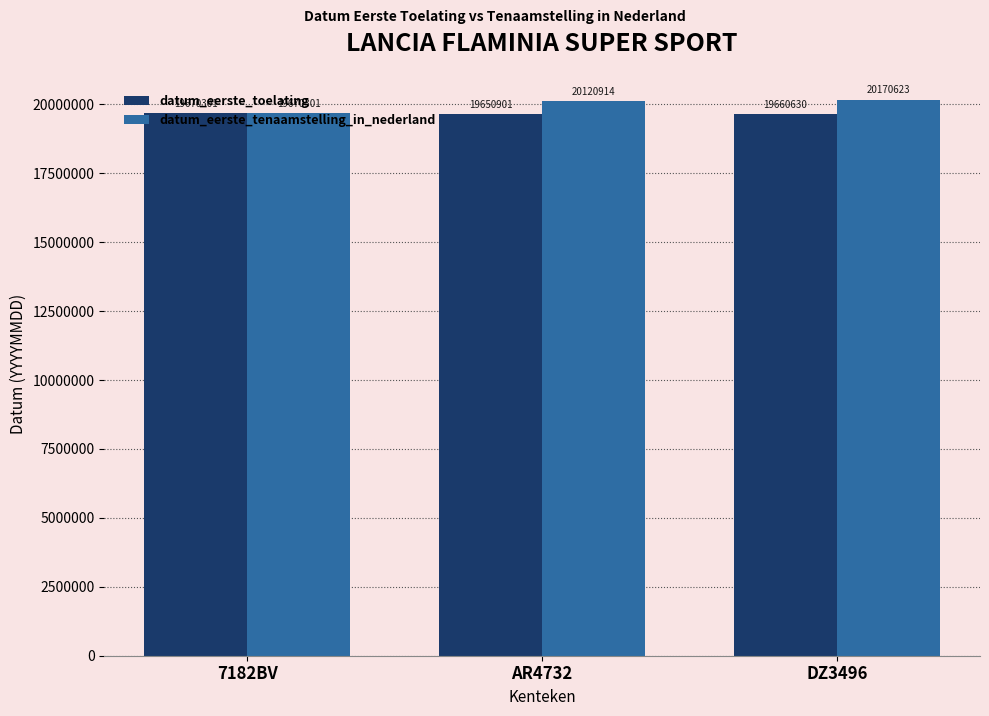

Is the value of datum_eerste_toelating at 7182BV greater than the value of datum_eerste_tenaamstelling_in_nederland at AR4732?

No